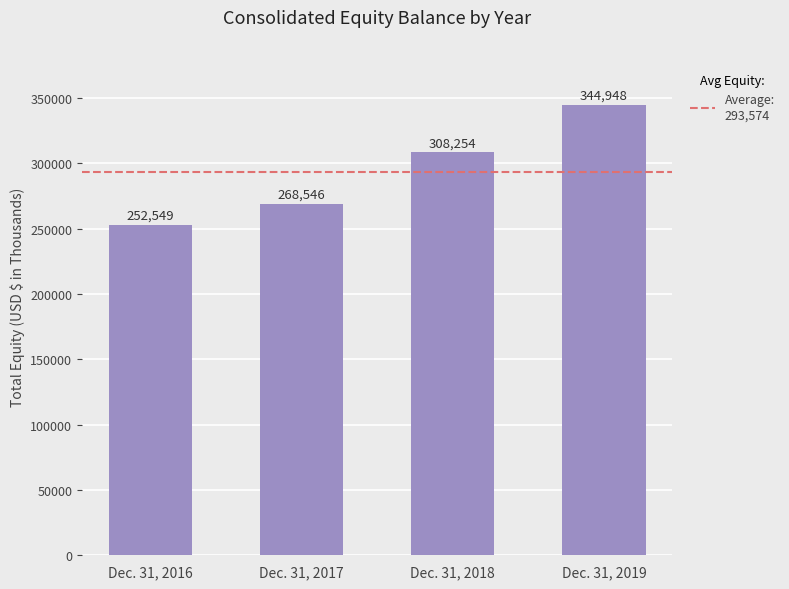

Where is the data nearest to the value 298748?

Dec. 31, 2018